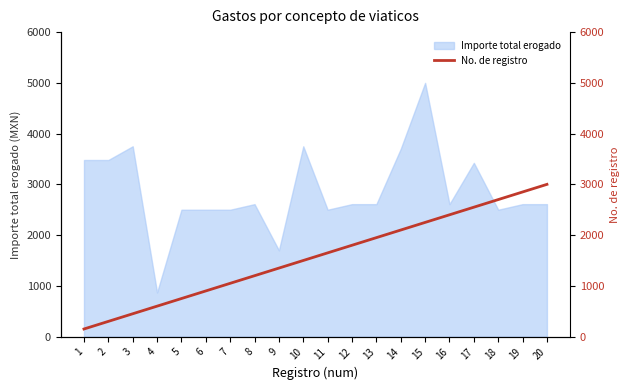

Does the chart display data point markers on the line(s)?

No